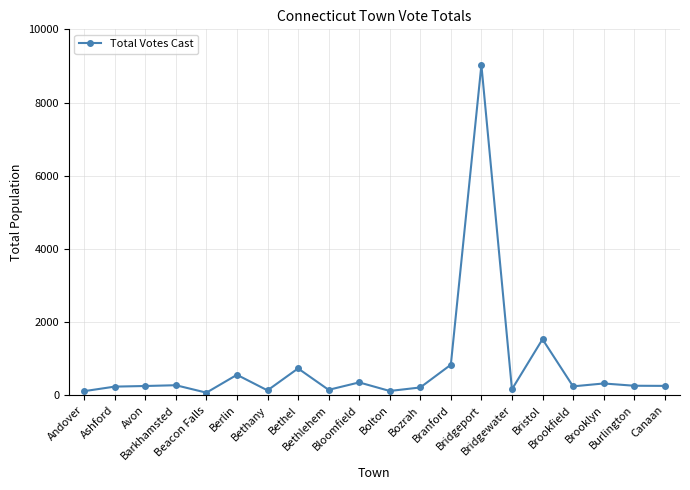

What is the difference between the second highest and minimum values?

1460